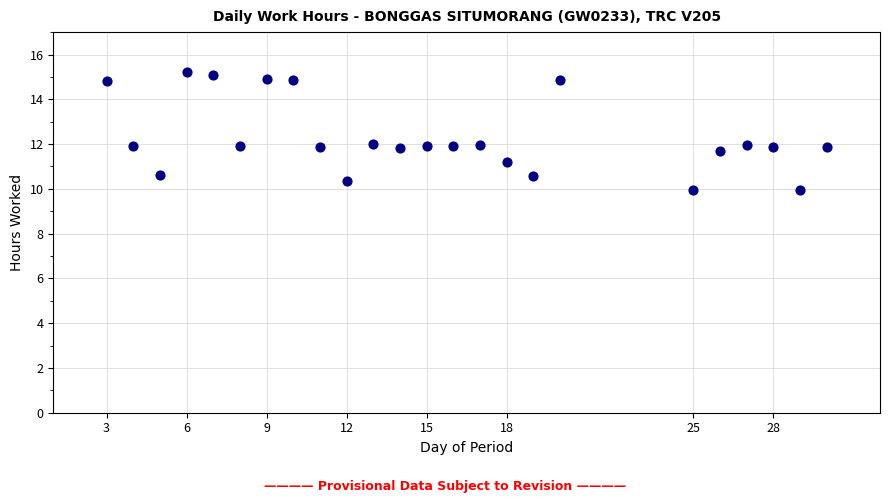

What is the range of X values (max minus min)?

27.0